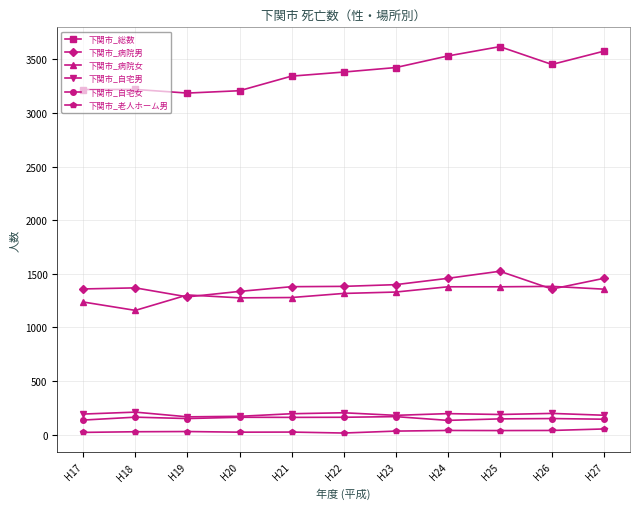

List the series in order of their peak value, lowest first.

下関市_老人ホーム男, 下関市_自宅女, 下関市_自宅男, 下関市_病院女, 下関市_病院男, 下関市_総数